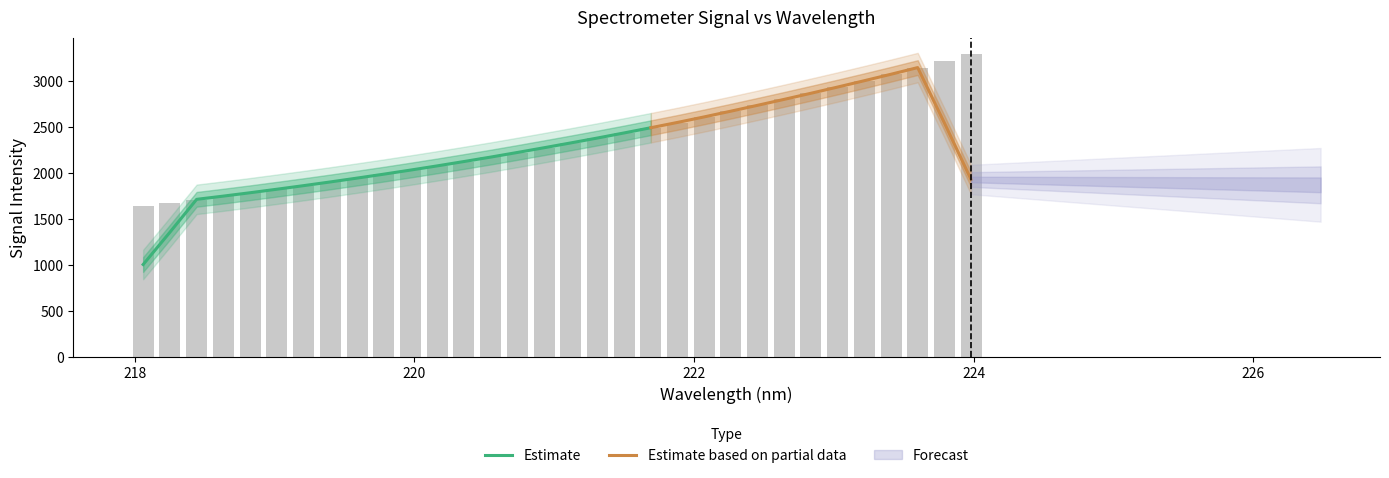

Is it true that the value at 218.8244 is 1786.4?

True